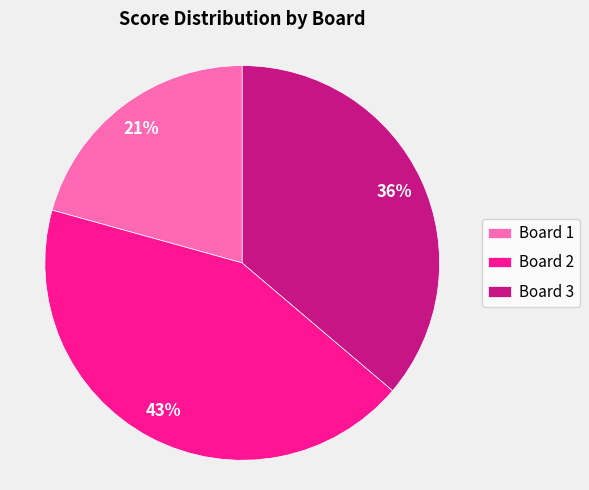

Which slice is the largest?

Board 2